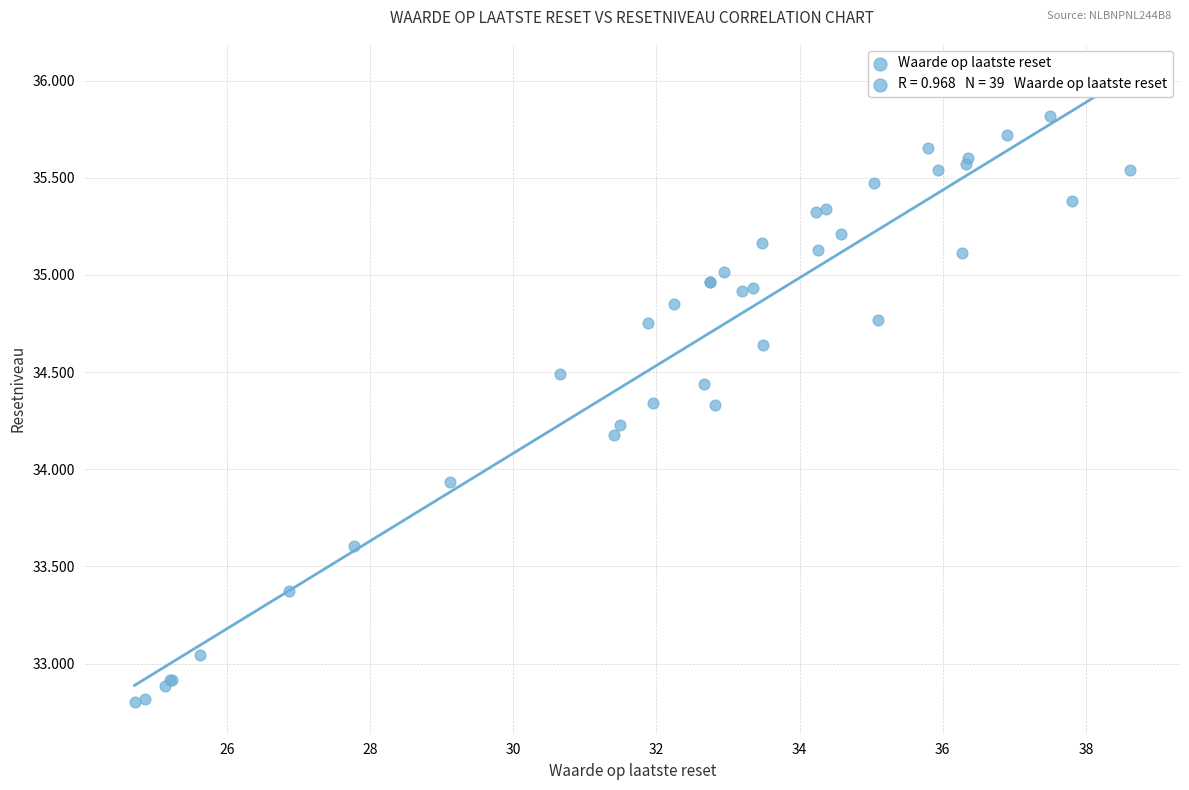

What Y value in the scatter plot is closest to 34?

33.9